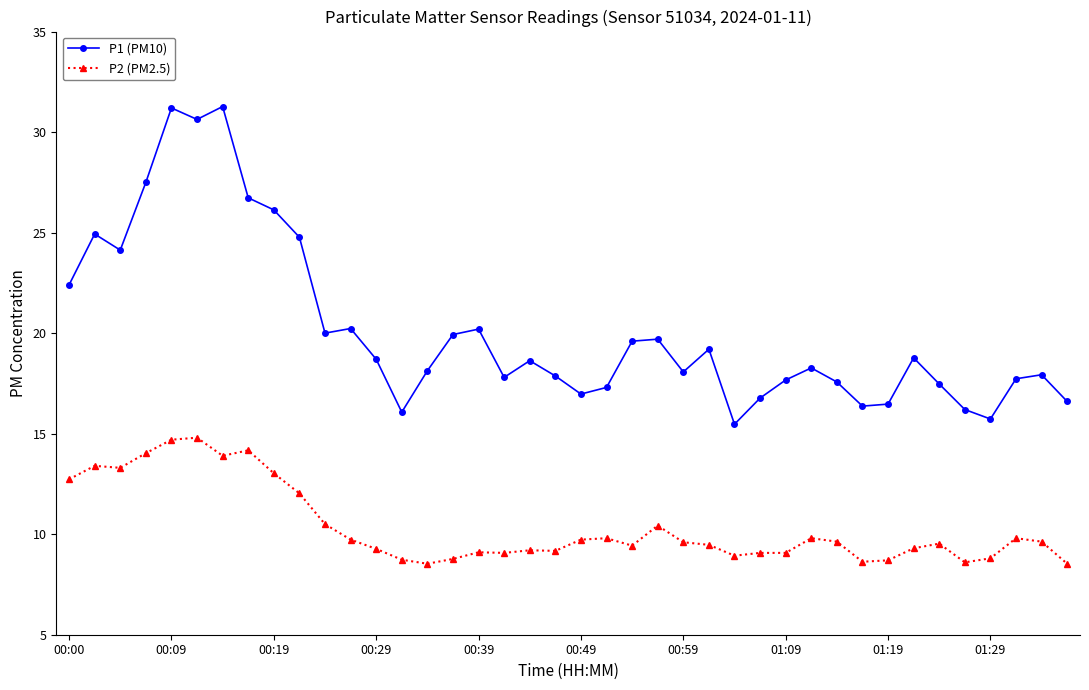

Rank the series by their maximum value, from highest to lowest.

P1 (PM10), P2 (PM2.5)